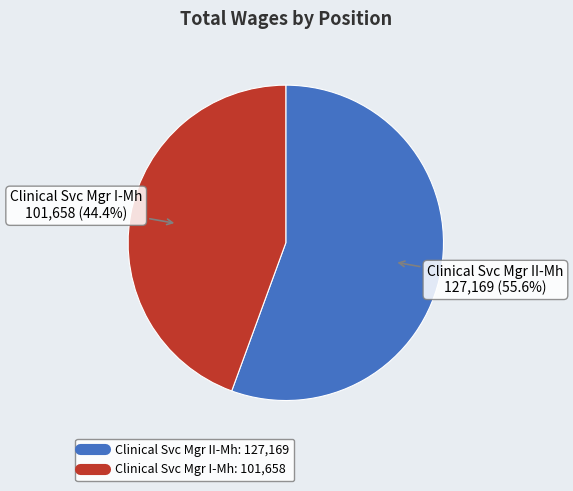

To the nearest percent, what is the difference between the Clinical Svc Mgr I-Mh and Clinical Svc Mgr II-Mh slice percentages?

11%